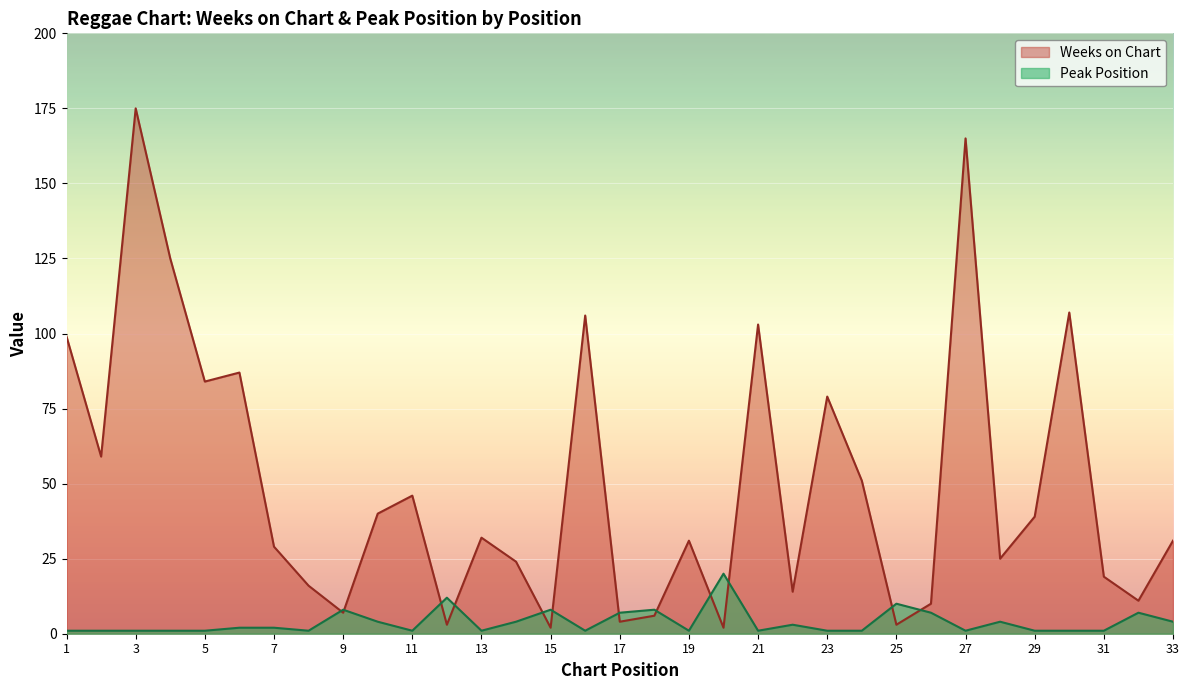

What is the difference between the highest and lowest values at 11?

45